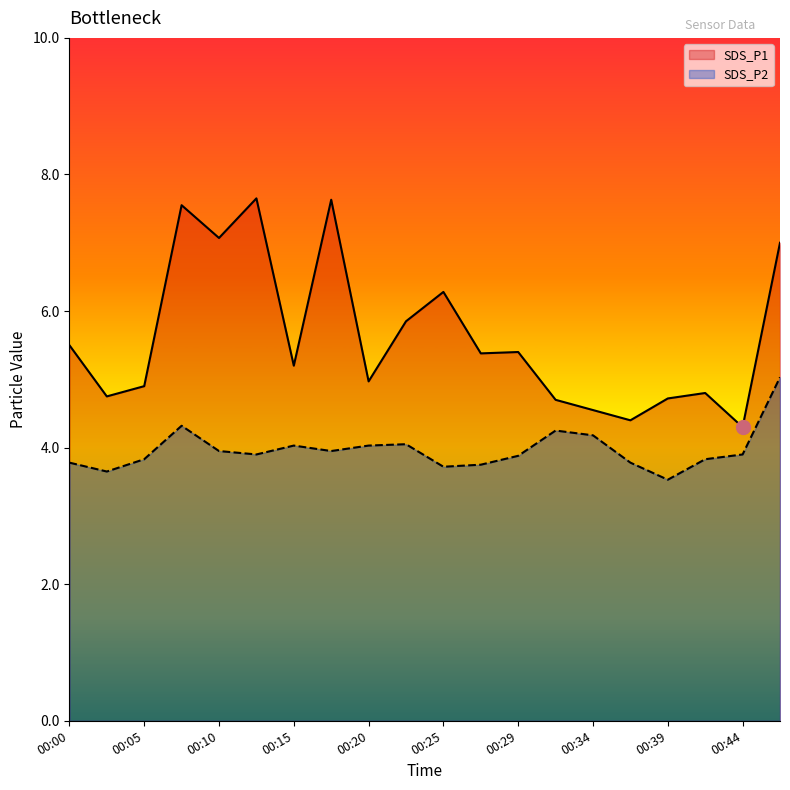

What is the difference between the maximum and second lowest values in the SDS_P2 series?

1.4